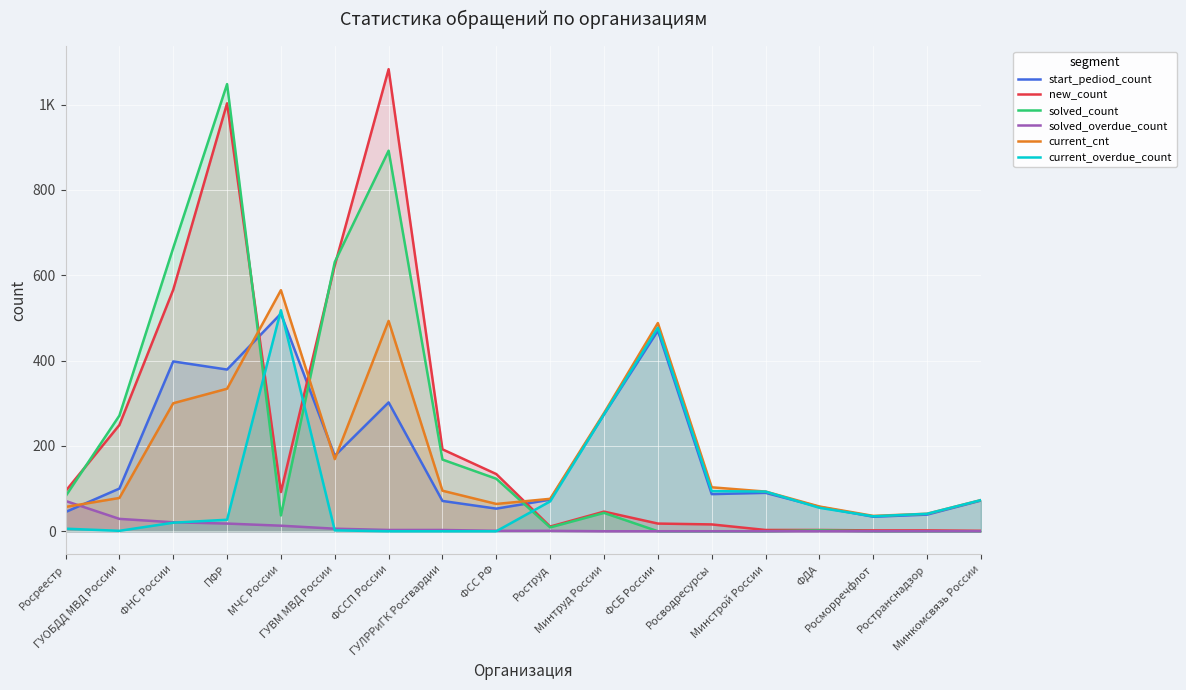

List the labels in order of new_count value, largest first.

ФССП России, ПФР, ГУВМ МВД России, ФНС России, ГУОБДД МВД России, ГУЛРРиГК Росгвардии, ФСС РФ, Росреестр, МЧС России, Минтруд России, ФСБ России, Росводресурсы, Роструд, Минстрой России, ФДА, Росморречфлот, Ространснадзор, Минкомсвязь России